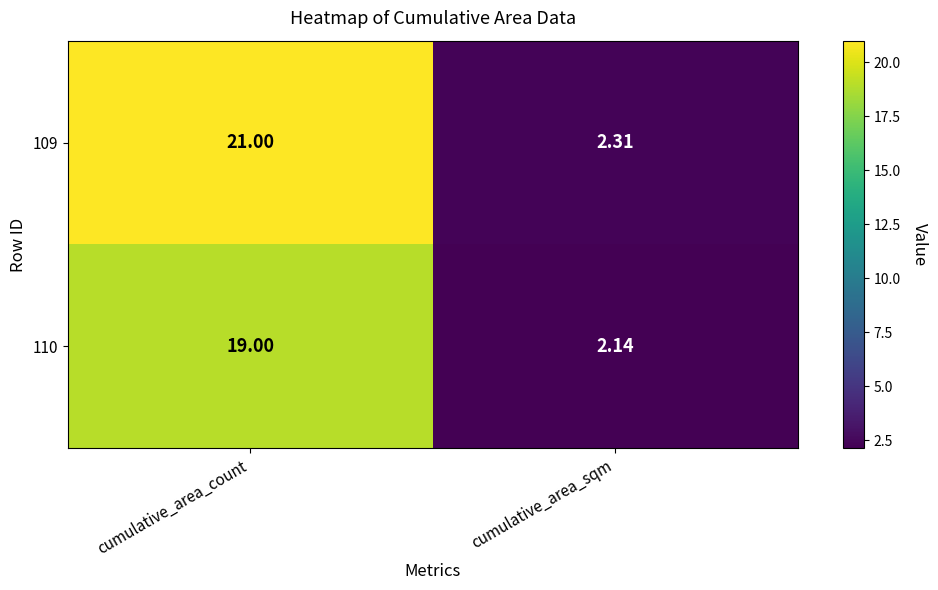

Is the value of 109 at cumulative_area_count greater than the value of 110 at cumulative_area_count?

Yes